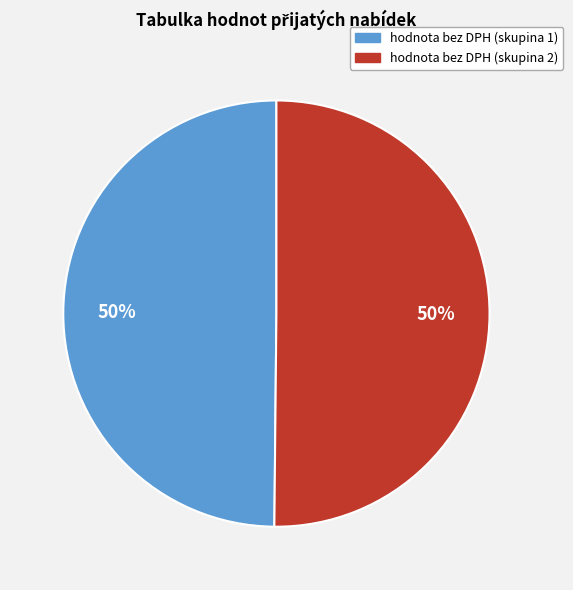

To the nearest percent, what is the average slice percentage?

50%